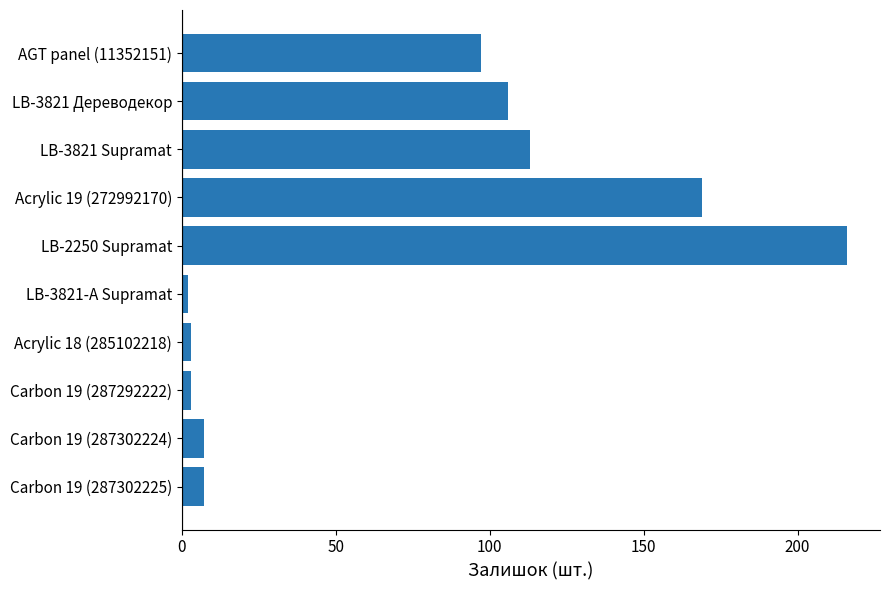

Reading bottom to top, list all the values displayed in this chart.

Carbon 19 (287302225)=7	Carbon 19 (287302224)=7	Carbon 19 (287292222)=3	Acrylic 18 (285102218)=3	LB-3821-А Supramat=2	LB-2250 Supramat=216	Acrylic 19 (272992170)=169	LB-3821 Supramat=113	LB-3821 Дереводекор=106	AGT panel (11352151)=97